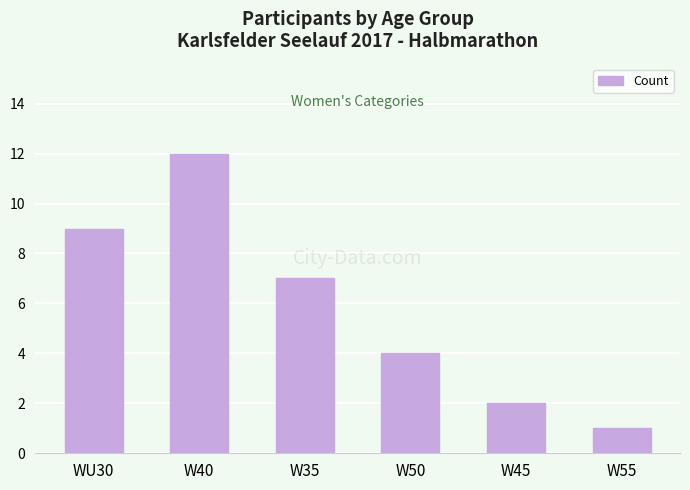

List the labels in order of value, smallest first.

W55, W45, W50, W35, WU30, W40